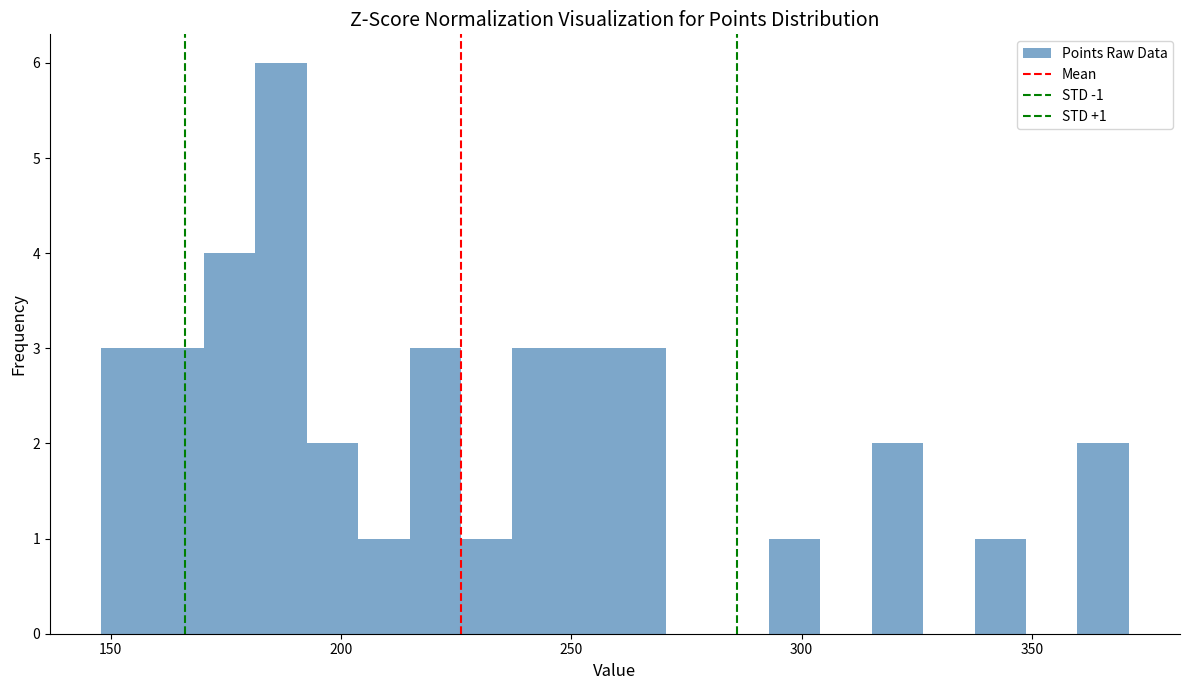

Around what value on the x-axis is the tallest bar? Give the approximate position of its centre, as read against the axis.

185